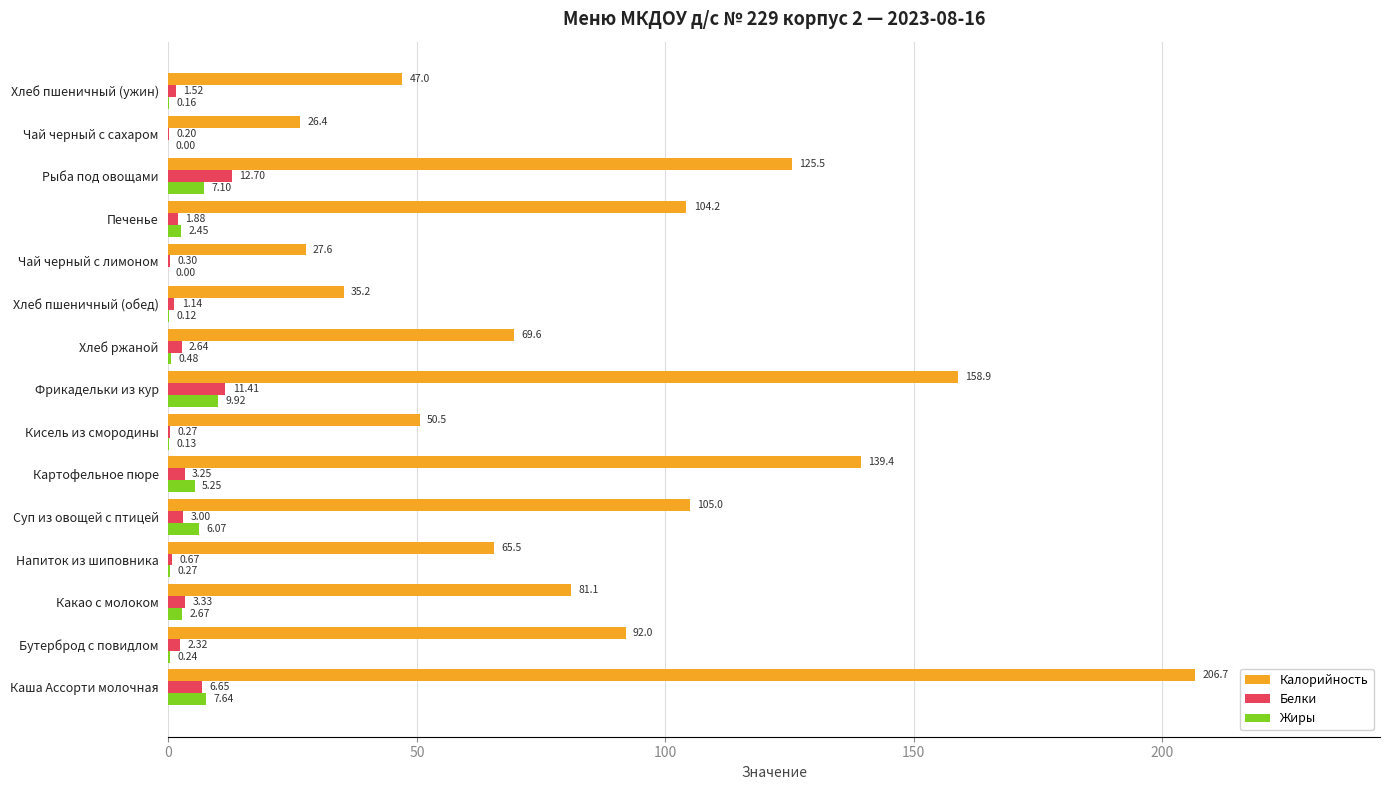

Where is Калорийность nearest to the value 116?

Рыба под овощами